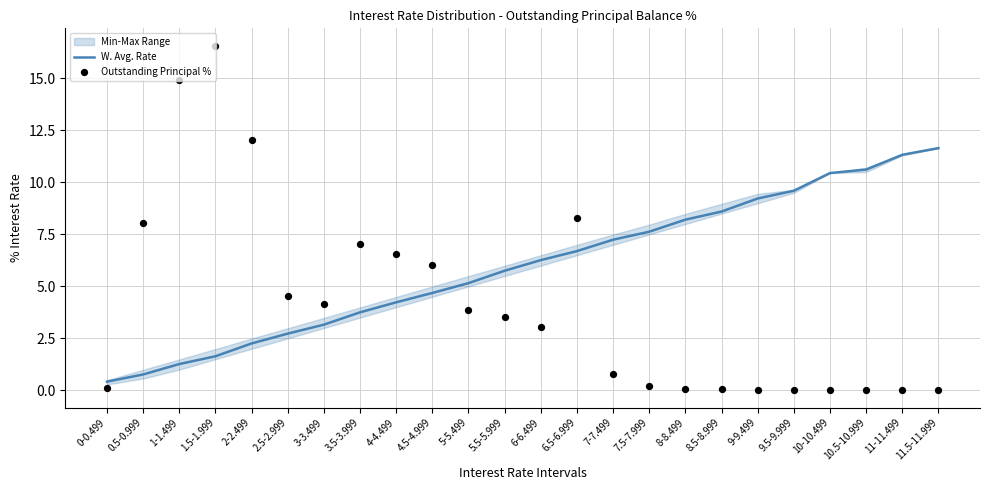

At how many categories does at least one series exceed 8?

13